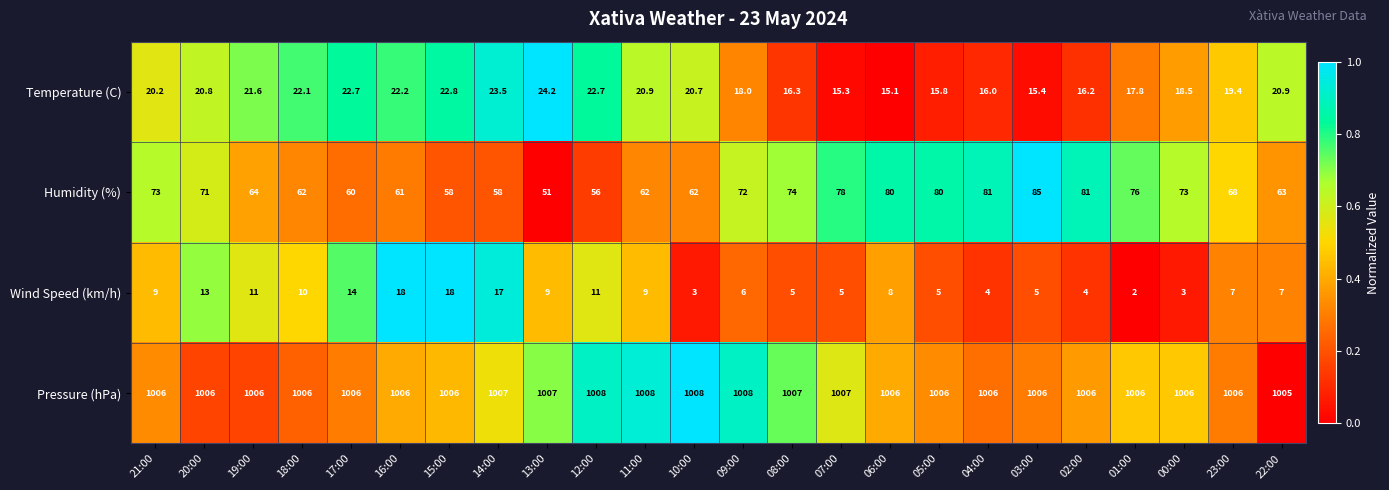

What is the difference between the highest and lowest values at 18:00?

996.0